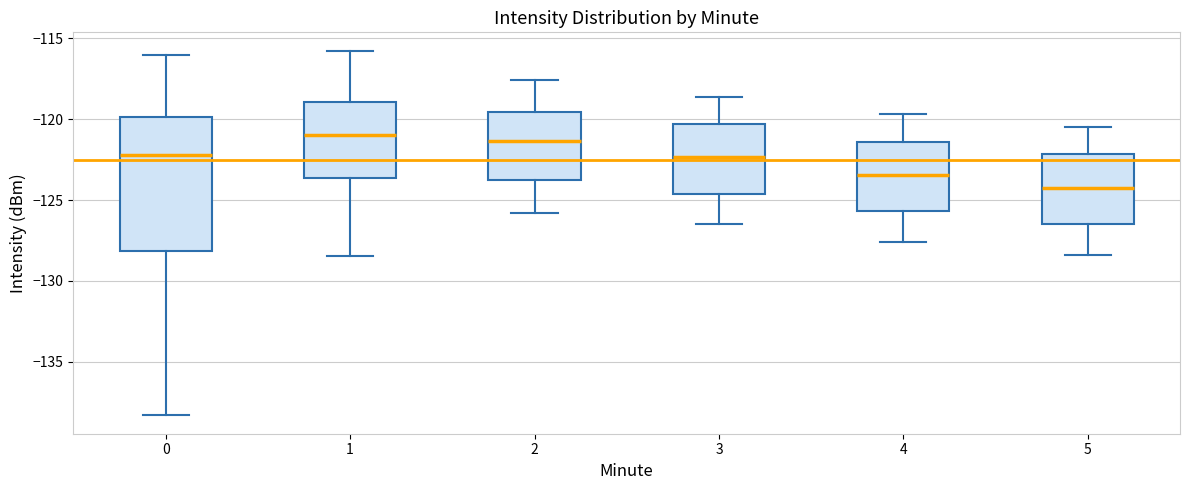

Reading left to right, transcribe this box plot: for each box, give where its median line is, the range the box spans, and where its two whiskers end, as read against the y-axis. The values are not printed on the chart, so give them approximately, as read against the axis.

0: median -122.0, box -128.0 to -120.0, whiskers -138.5 to -116.0
1: median -121.0, box -123.5 to -119.0, whiskers -128.5 to -116.0
2: median -121.5, box -123.5 to -119.5, whiskers -126.0 to -117.5
3: median -122.5, box -124.5 to -120.5, whiskers -126.5 to -118.5
4: median -123.5, box -125.5 to -121.5, whiskers -127.5 to -119.5
5: median -124.0, box -126.5 to -122.0, whiskers -128.5 to -120.5